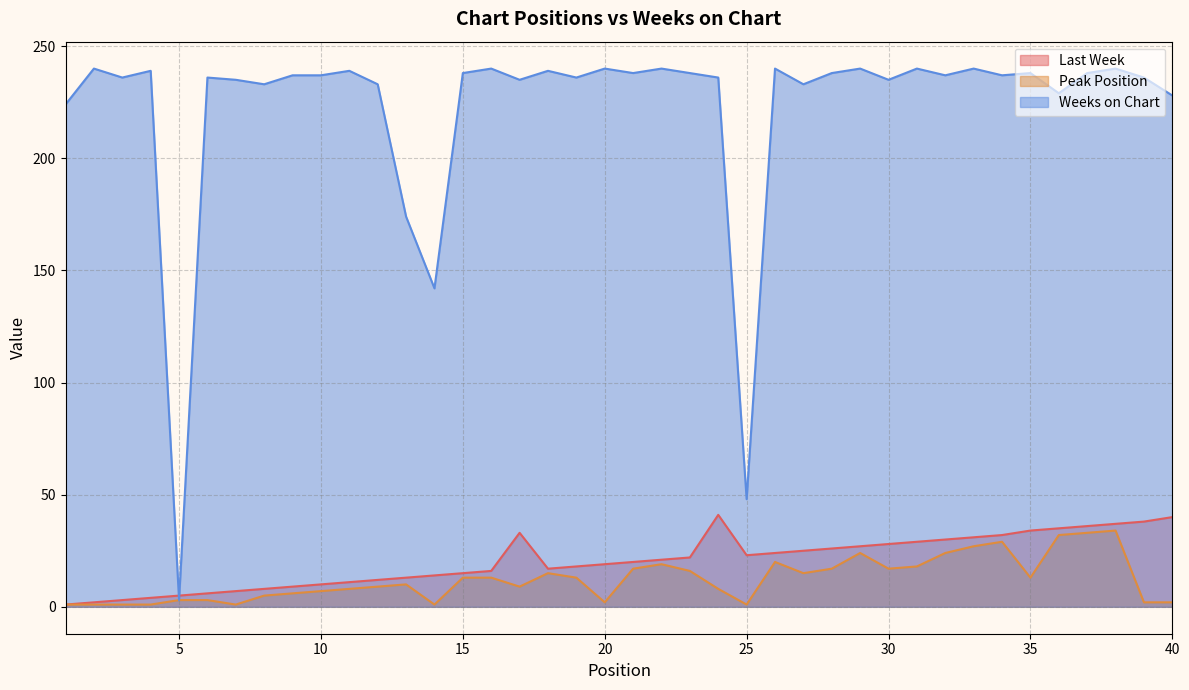

Which series has the largest total across all categories?

Weeks on Chart